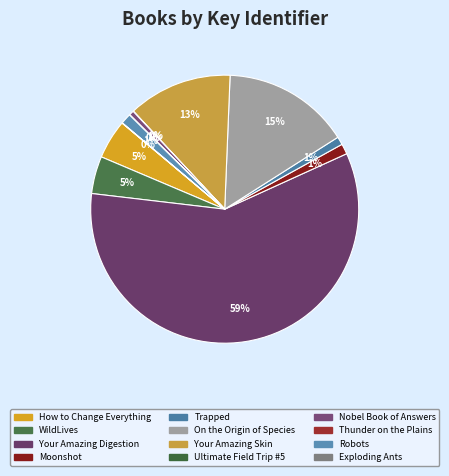

How many segments does this pie chart have?

12